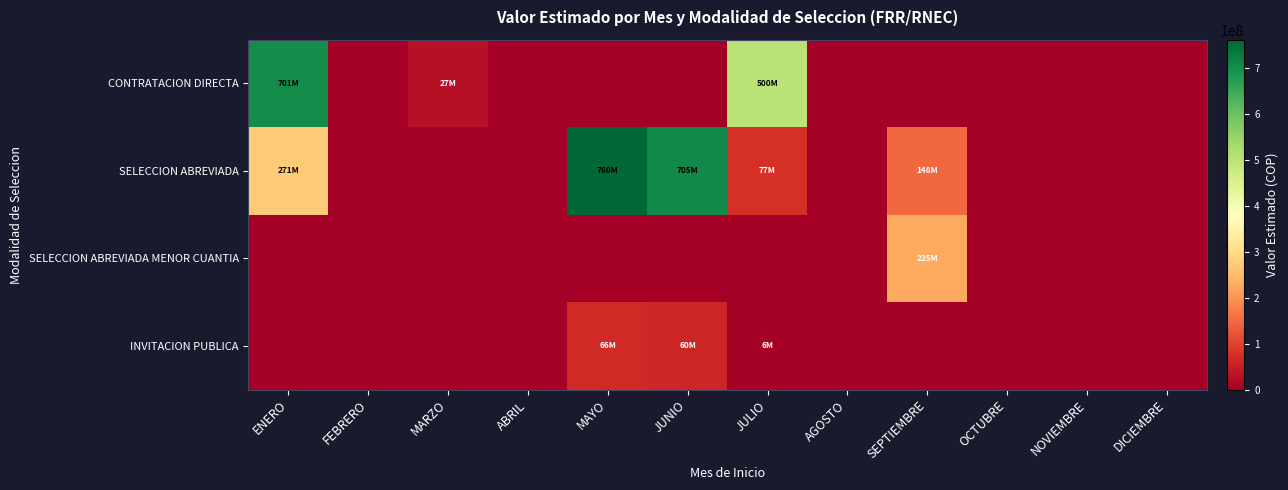

At which category is the sum across all series the highest?

ENERO